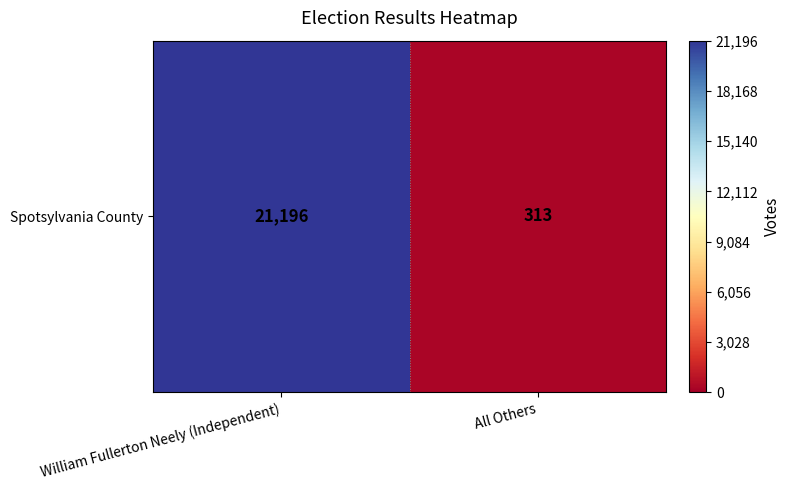

The value at All Others is 313. True or false?

True